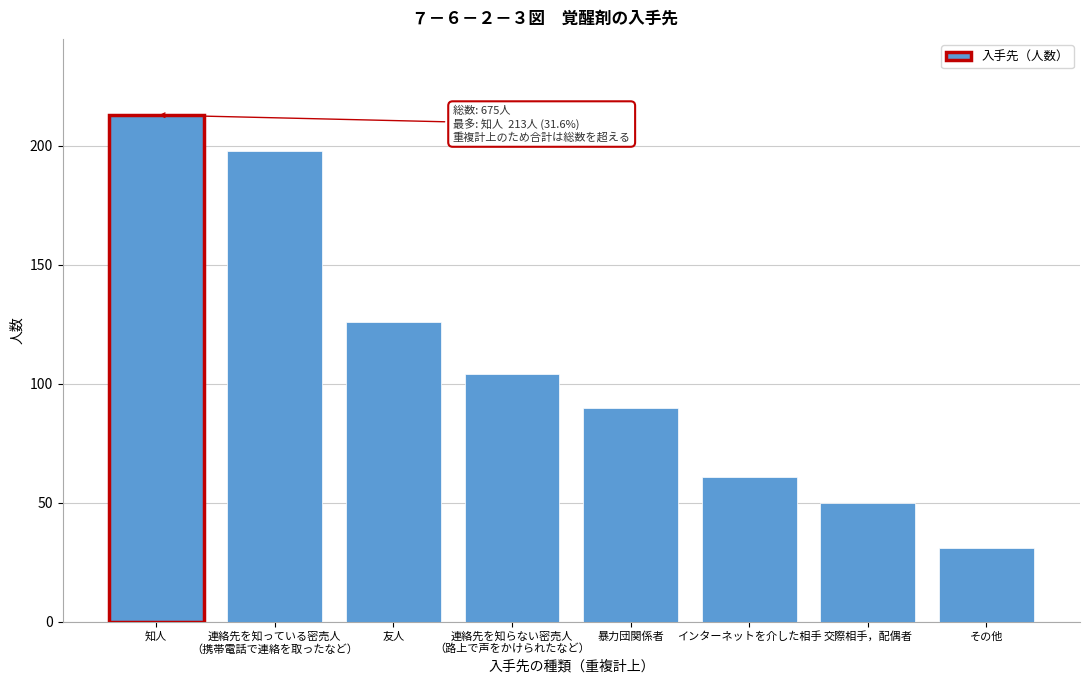

Reading left to right, extract all data points from this chart.

213	198	126	104	90	61	50	31